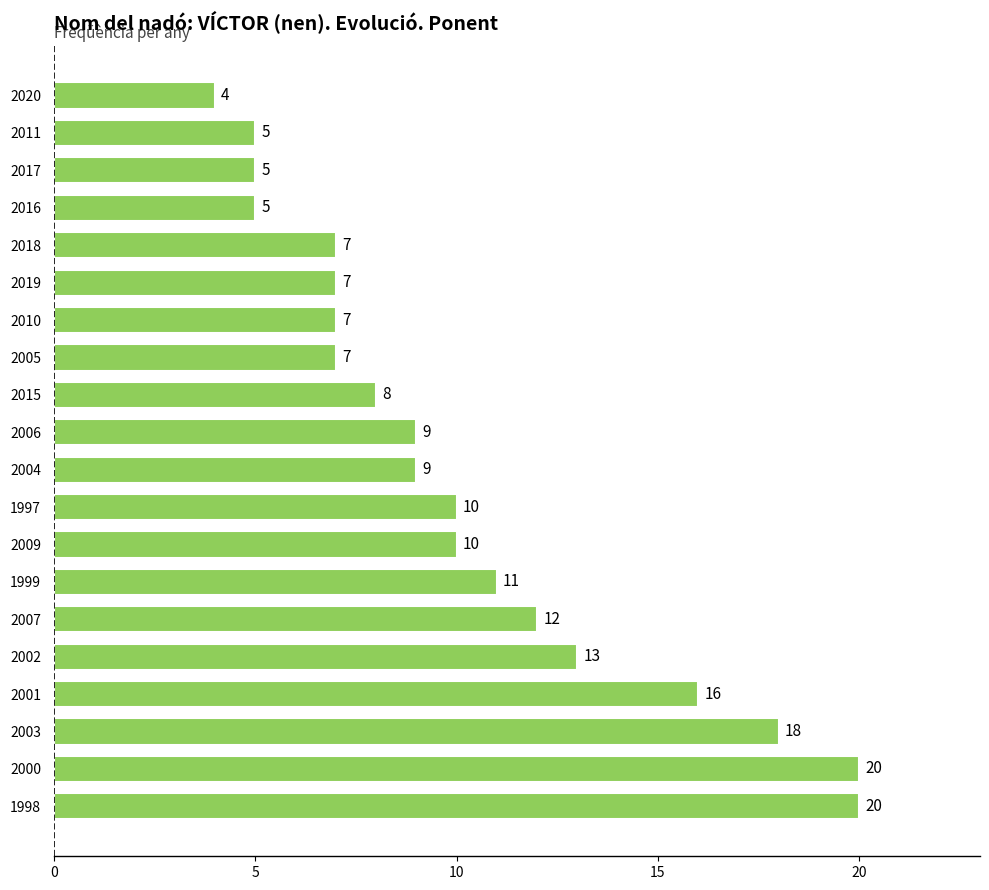

Reading bottom to top, what are all the values shown in this chart?

1998=20	2000=20	2003=18	2001=16	2002=13	2007=12	1999=11	2009=10	1997=10	2004=9	2006=9	2015=8	2005=7	2010=7	2019=7	2018=7	2016=5	2017=5	2011=5	2020=4